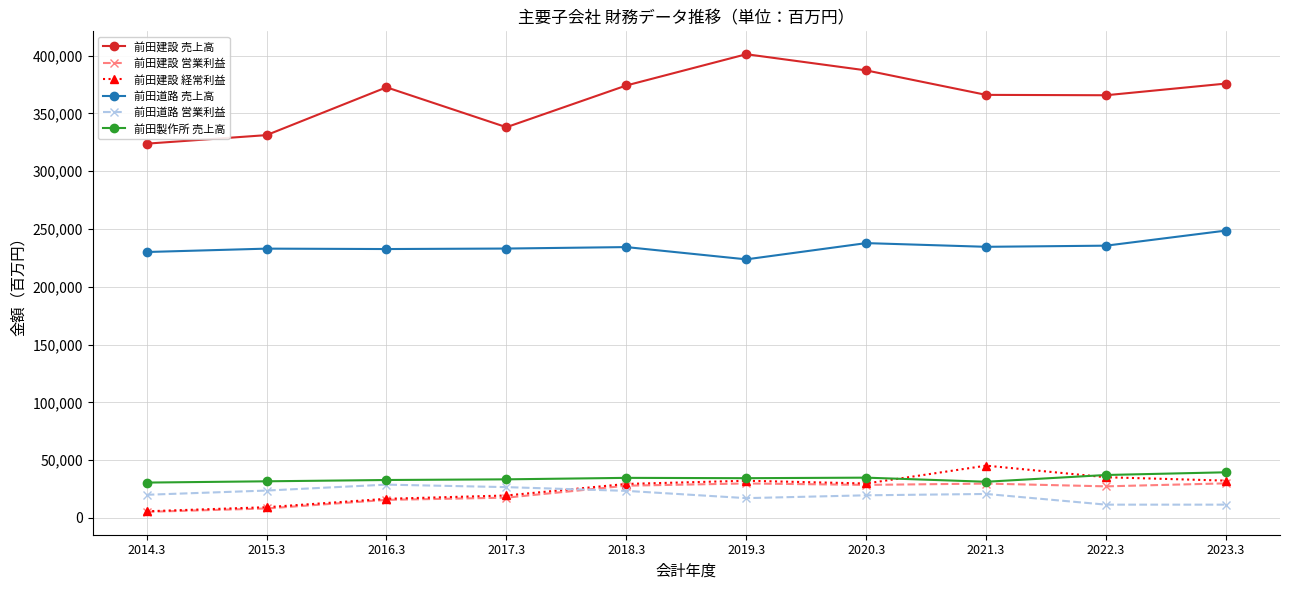

What is the spread (max minus min) of values at 2021.3?

345348.0